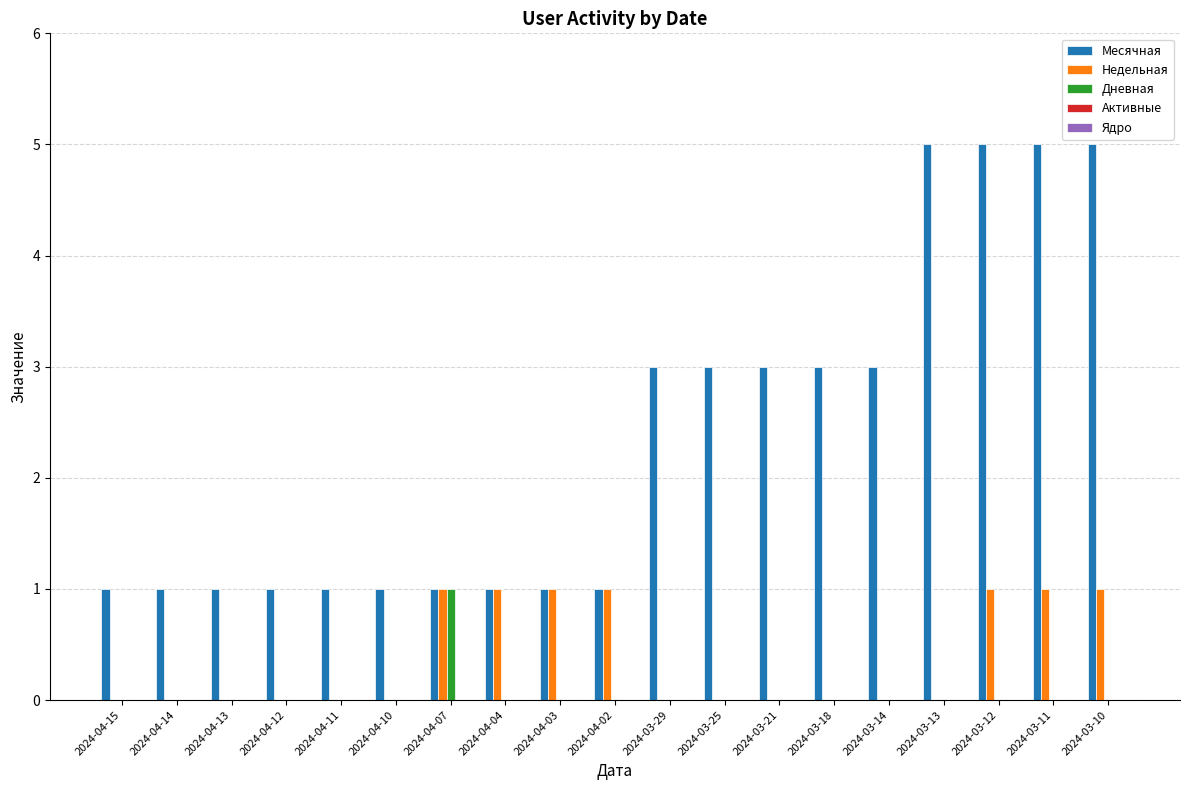

Which series has the largest total across all categories?

Месячная